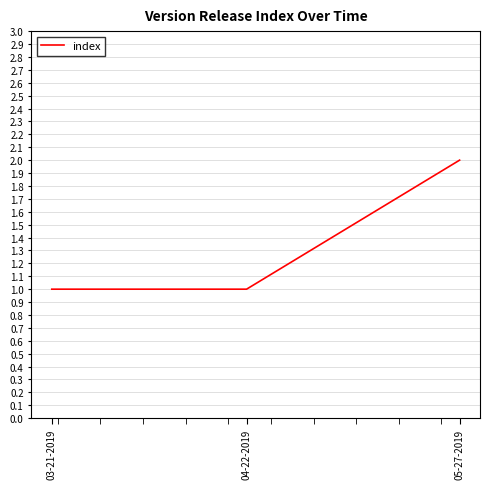

Is it true that the value at 03-21-2019 is 0?

False